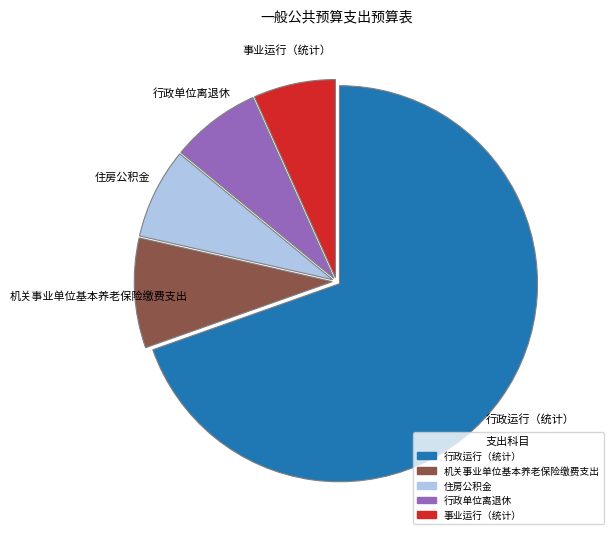

Is there any slice that represents more than half of the pie?

Yes